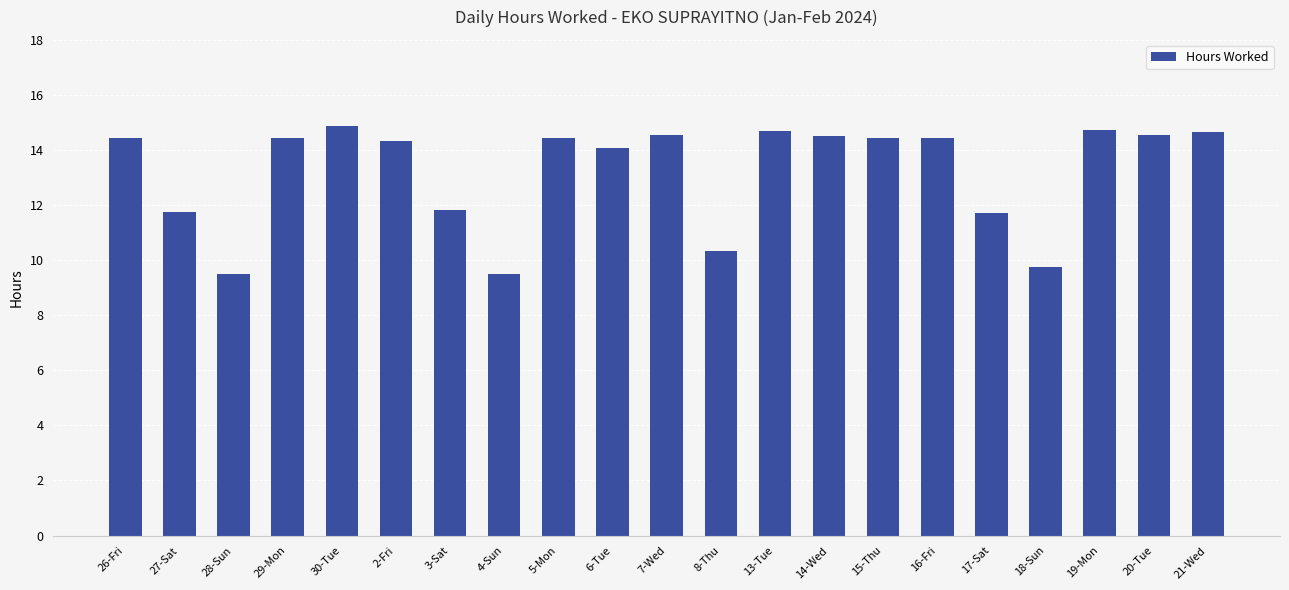

What is the change in value from 30-Tue to 16-Fri?

-0.4